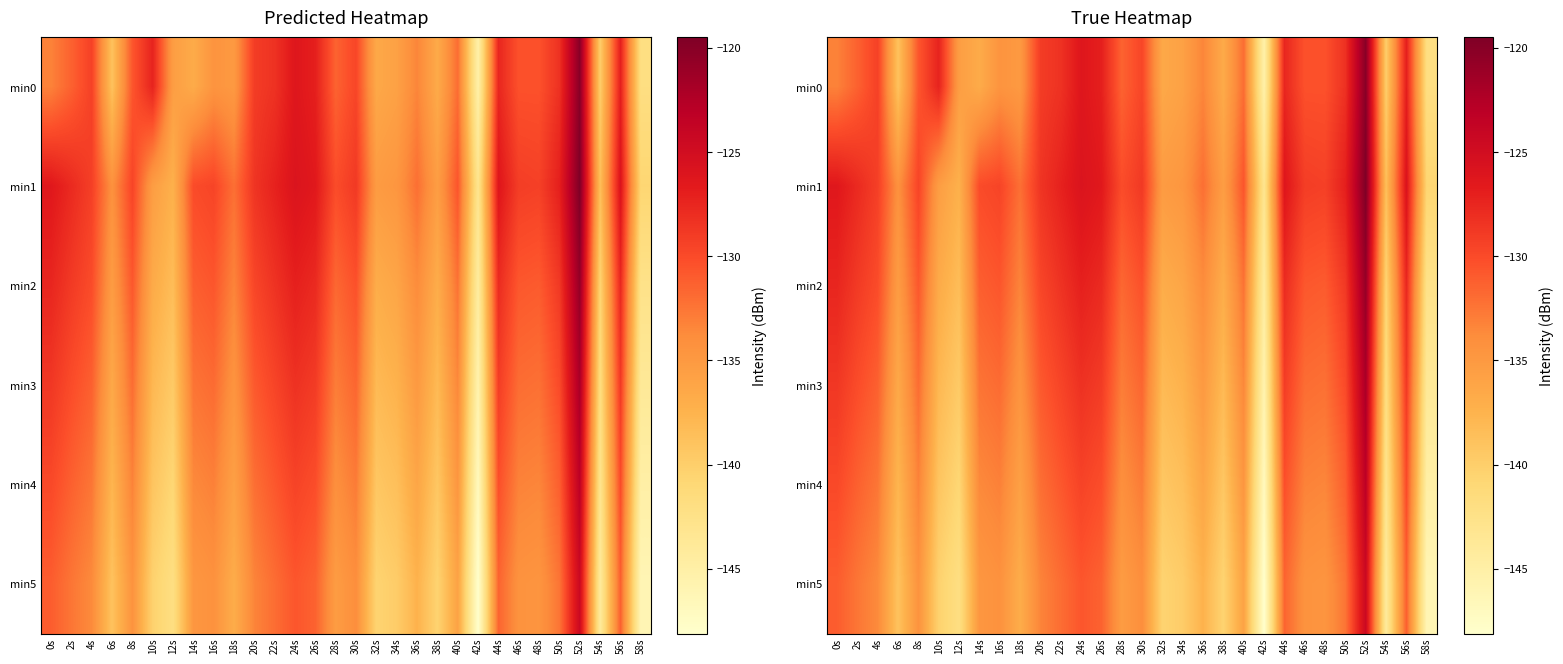

True or false: min2 has a value of -198.2 at 26s.

False